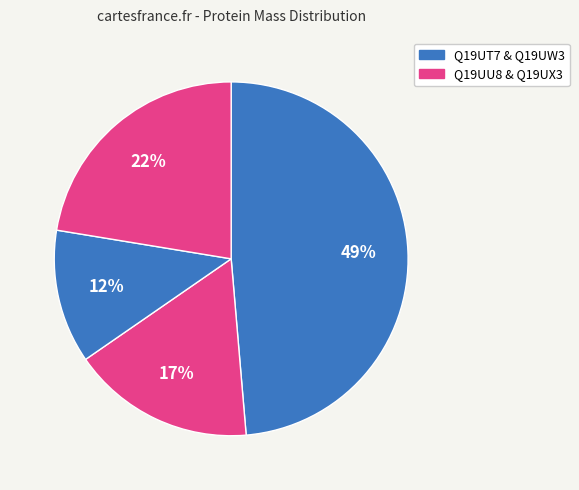

Which slice is the largest?

Q19UT7 Integrase